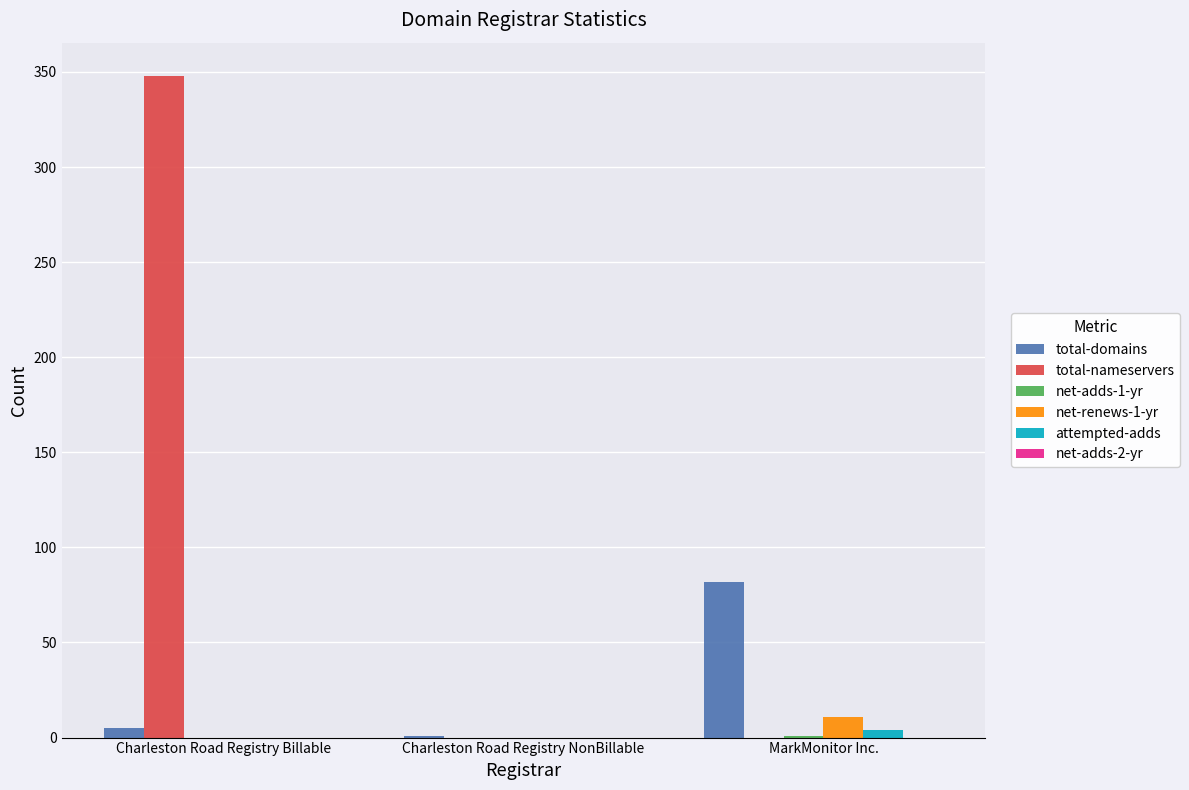

At which label does total-nameservers reach its peak?

Charleston Road Registry Billable